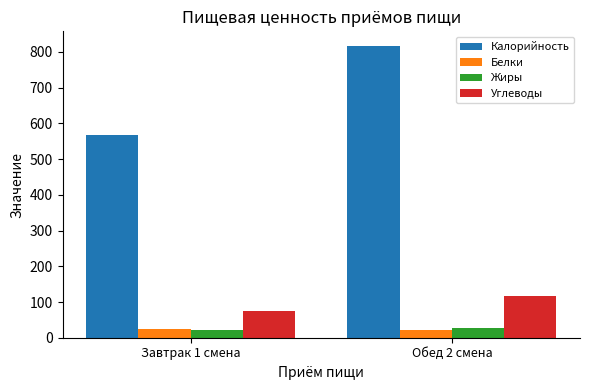

What position from the right is Обед 2 смена?

1